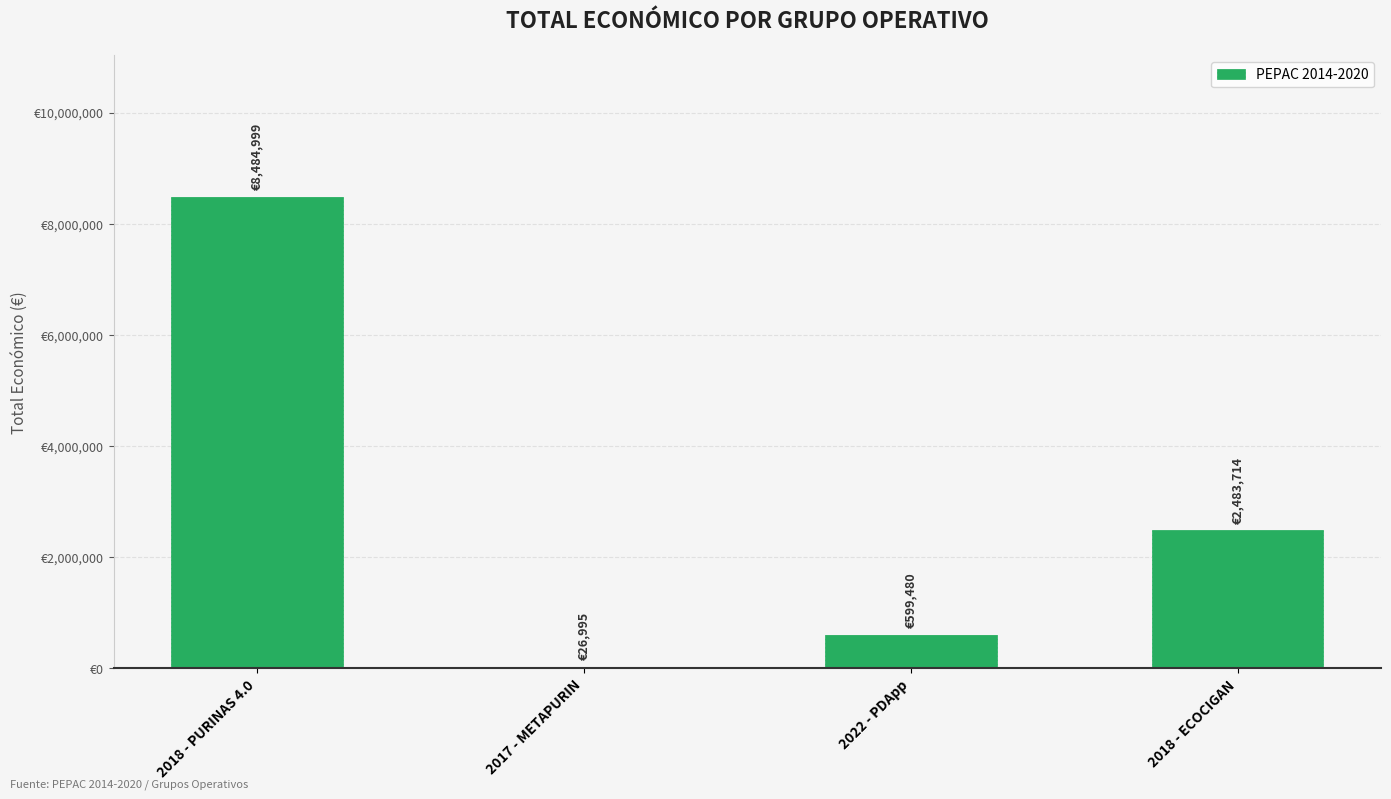

At which label does the data first exceed 2483714?

2018 - PURINAS 4.0